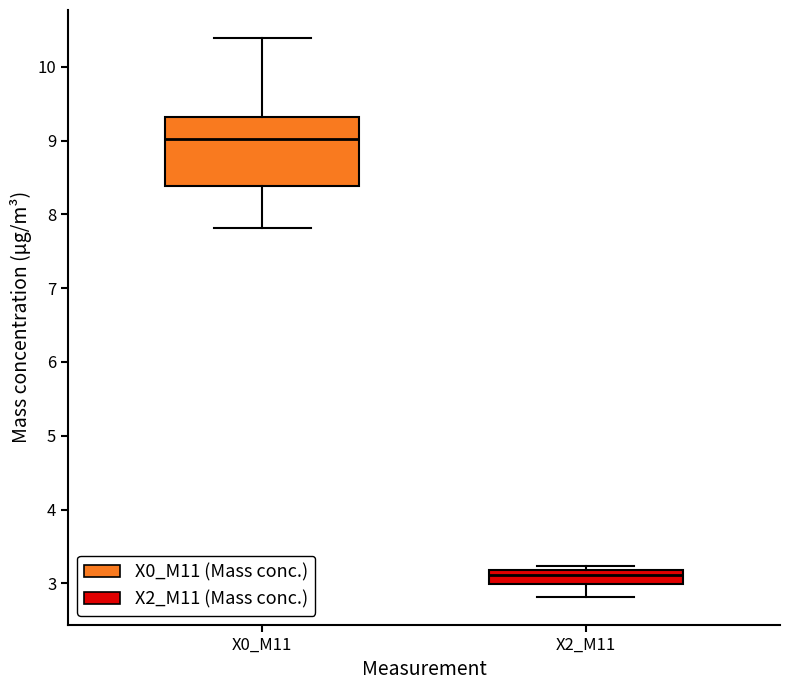

Reading left to right, transcribe this box plot: for each box, give where its median line is, the range the box spans, and where its two whiskers end, as read against the y-axis. The values are not printed on the chart, so give them approximately, as read against the axis.

X0_M11: median 9.0, box 8.4 to 9.3, whiskers 7.8 to 10.4
X2_M11: median 3.1, box 3.0 to 3.2, whiskers 2.8 to 3.2 (just above the box's upper edge)